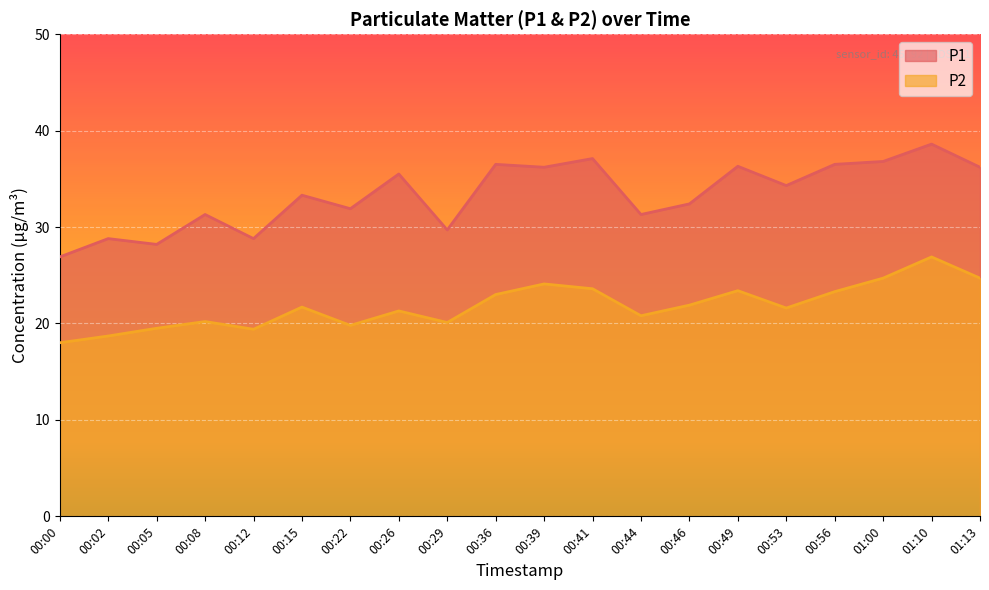

What is the difference between the maximum and second lowest values in the P2 series?

8.2